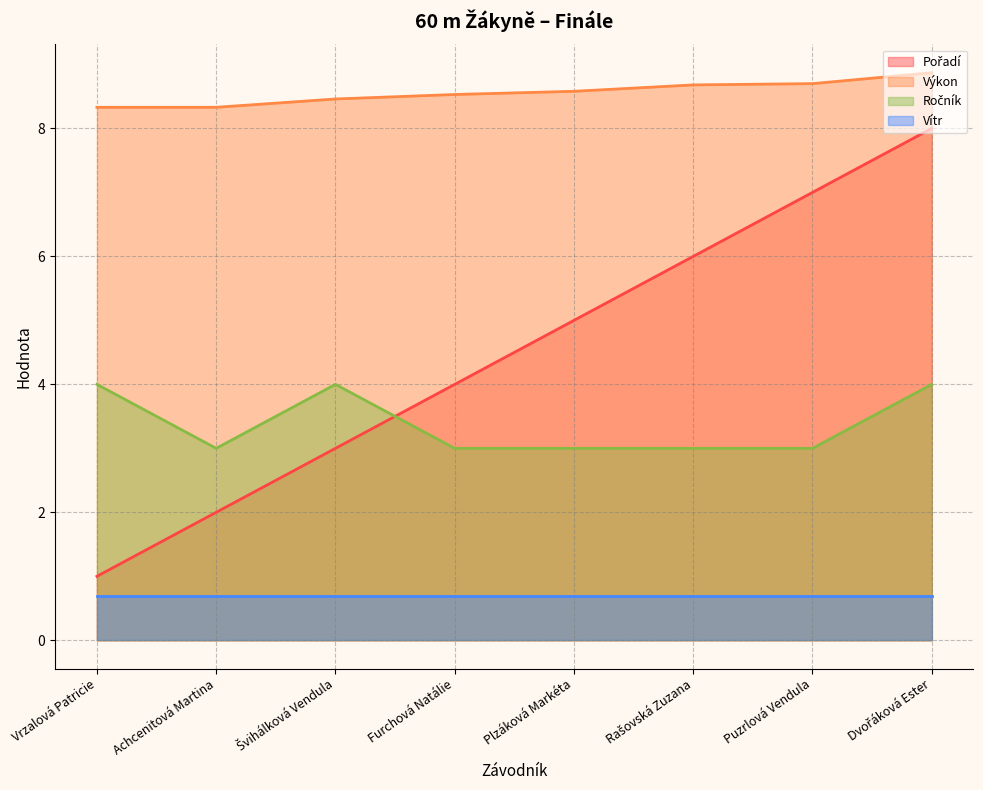

The value of Ročník at Puzrlová Vendula is 5.0. True or false?

False